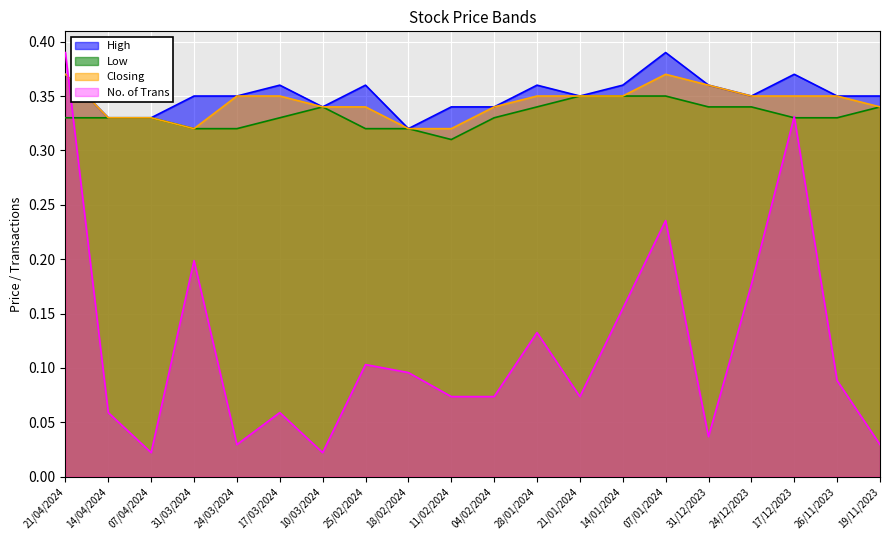

What is the value of the No. of Trans point at the 8th from the left?

0.1